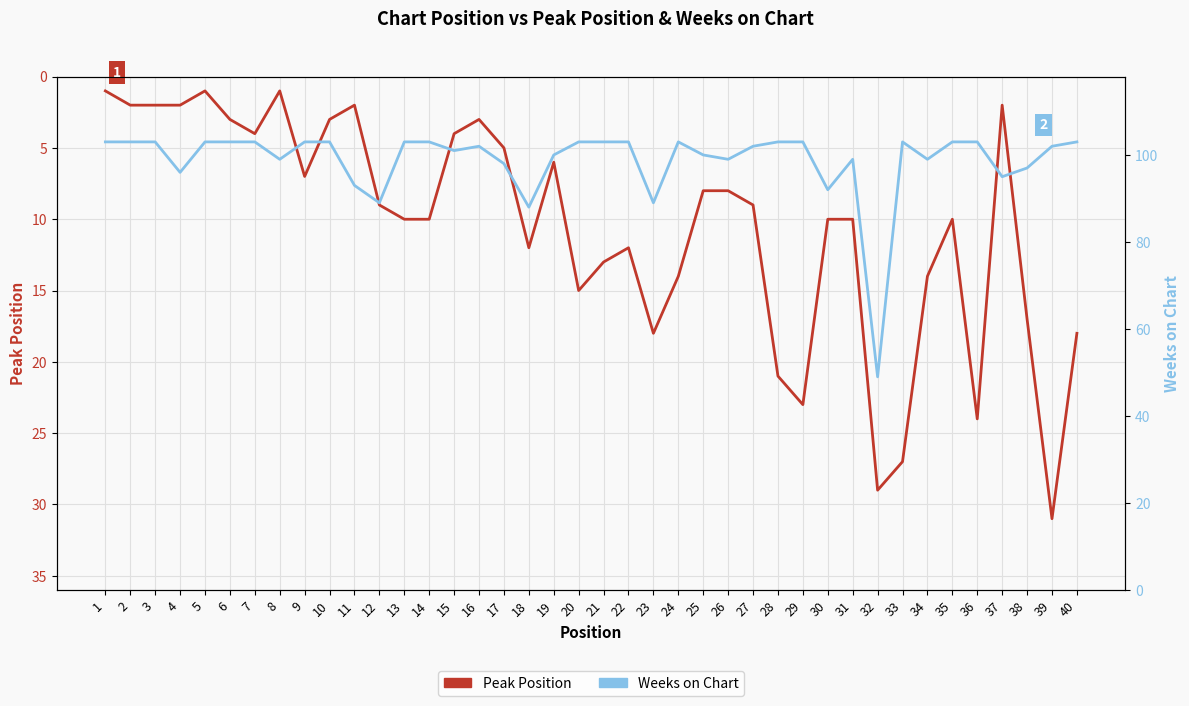

How many series are shown in this chart?

2